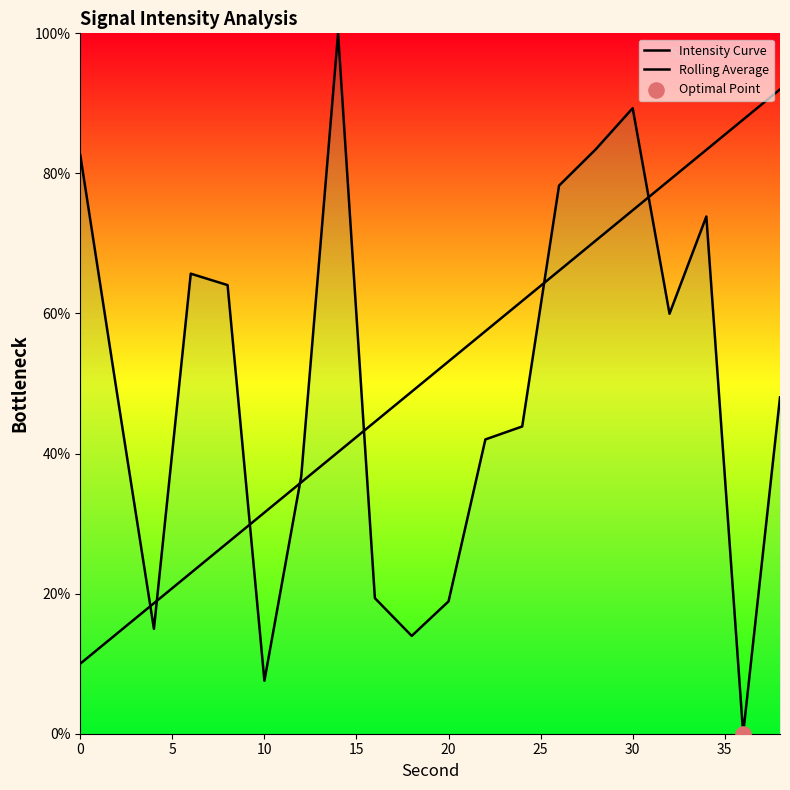

At how many categories does at least one series exceed 14?

20